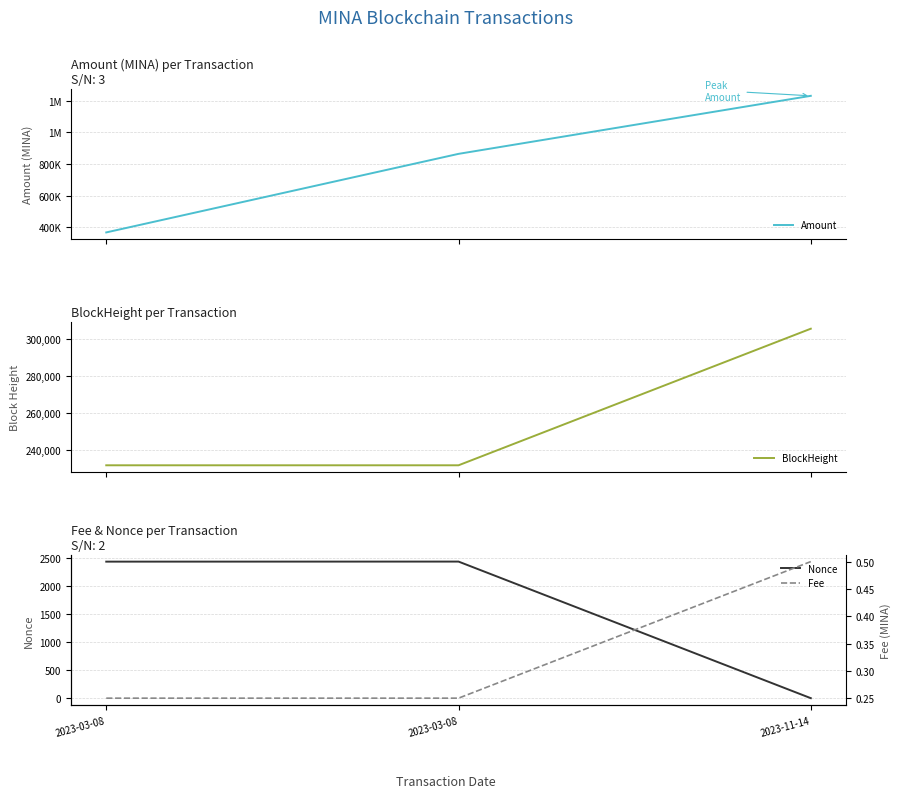

What is the difference between the maximum and minimum values in the Nonce series?

2429